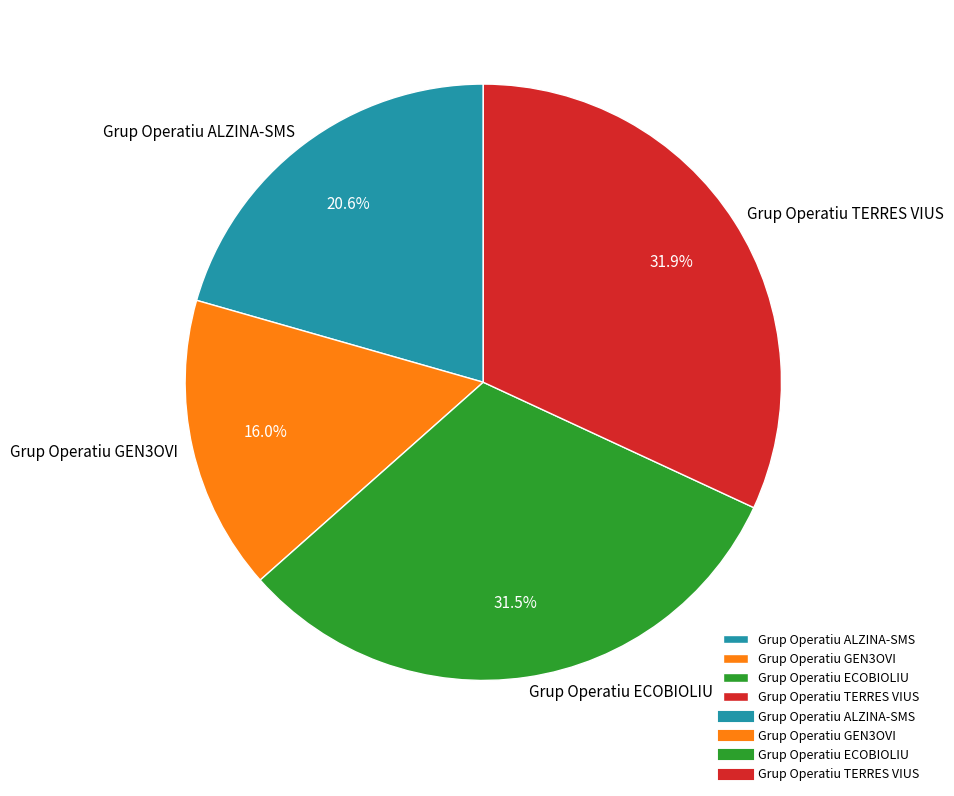

The Grup Operatiu ECOBIOLIU slice represents 37% of the pie. True or false?

False